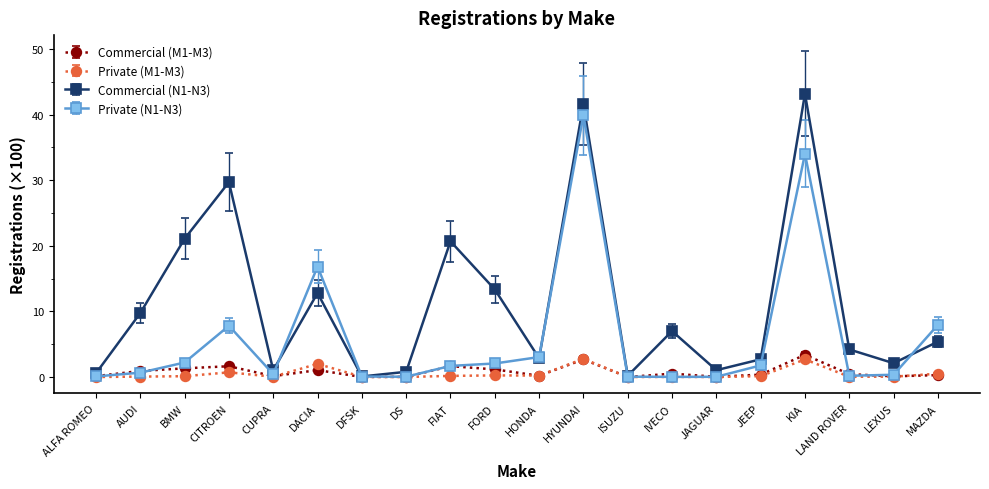

The Commercial (N1-N3) series shows 7.0 at IVECO. True or false?

True